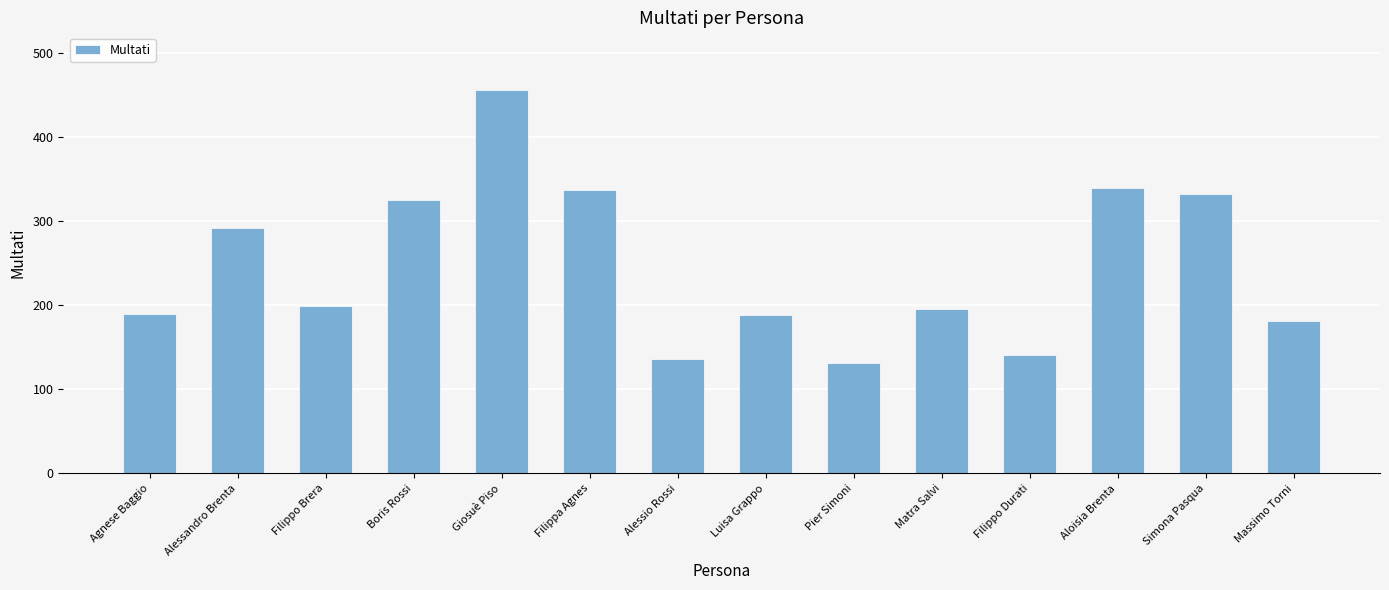

What position from the left is Simona Pasqua?

13